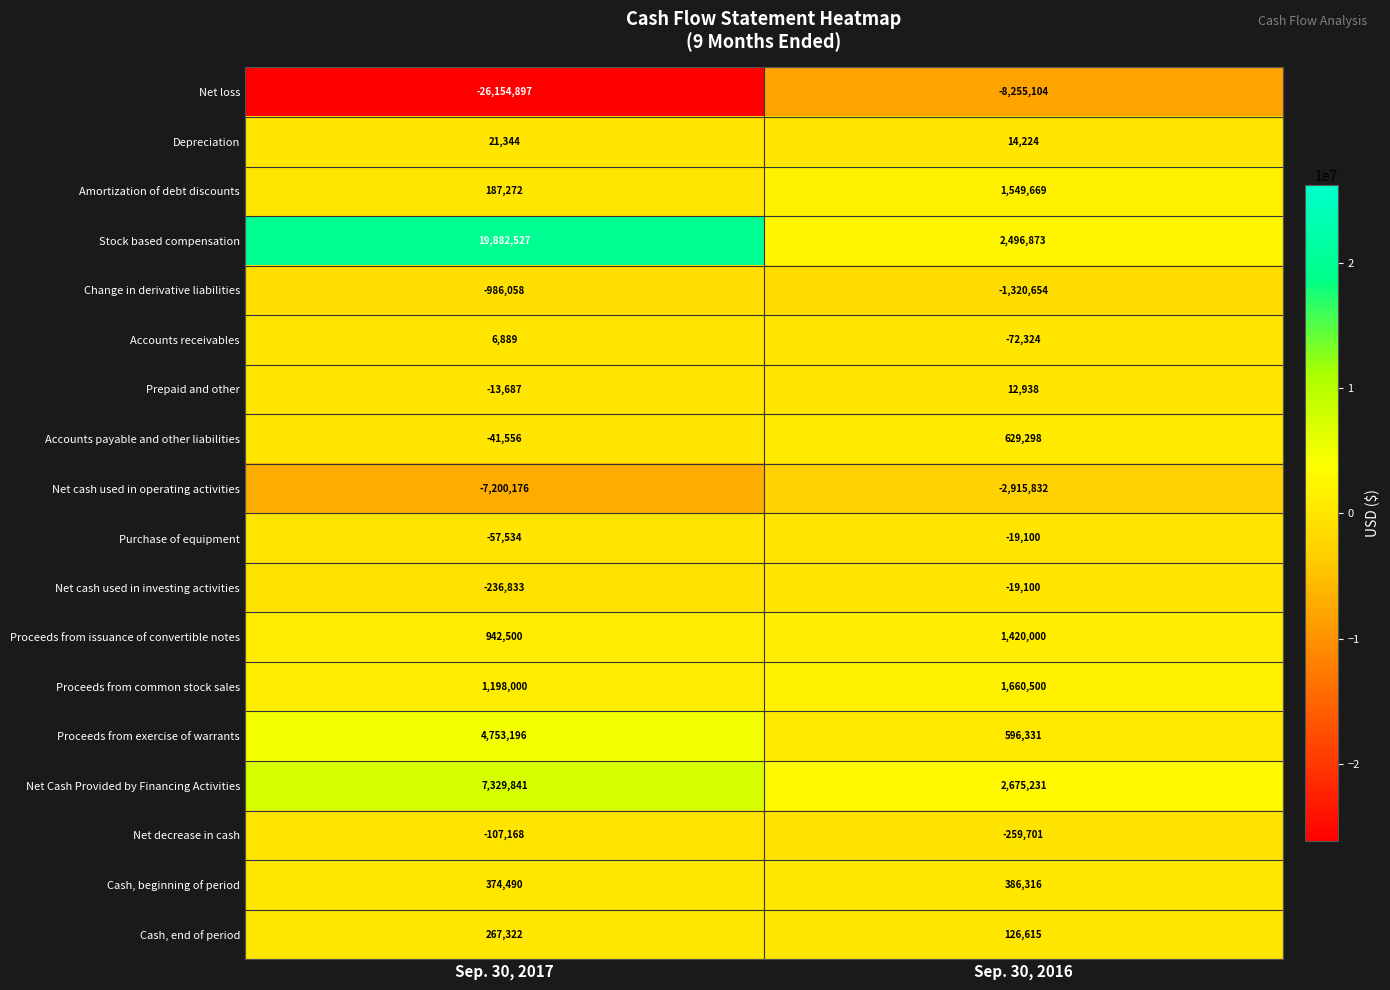

What is the spread (max minus min) of values at Sep. 30, 2017?

46037424